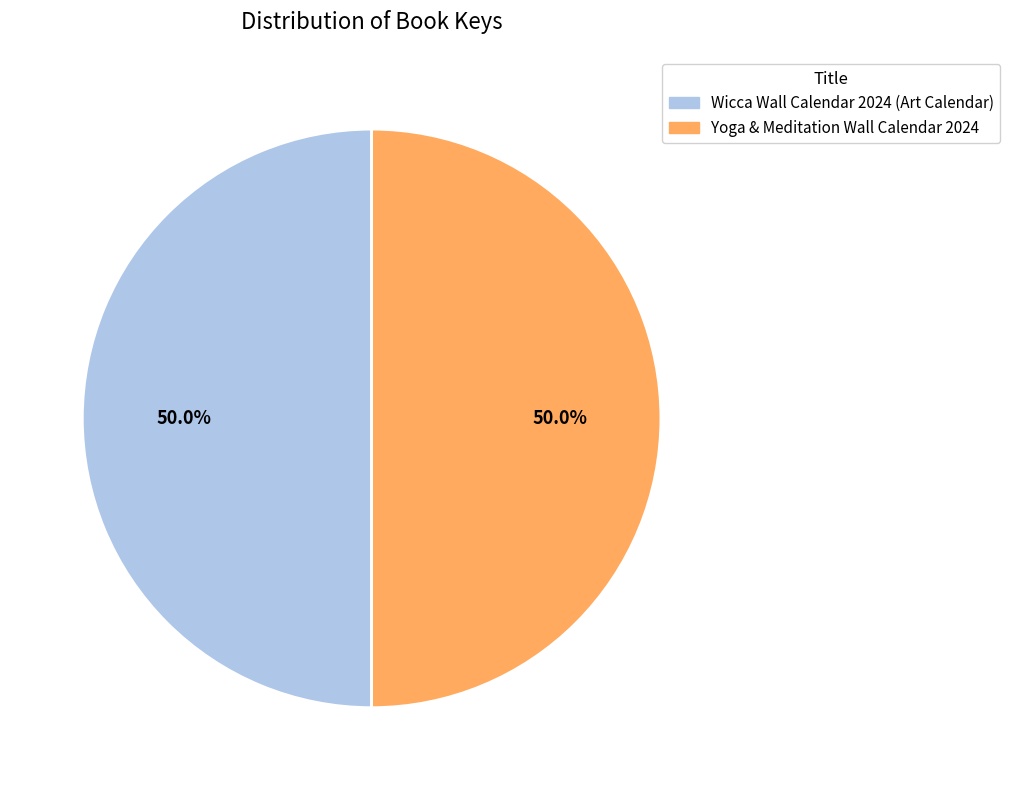

Is it true that Yoga & Meditation Wall Calendar 2024 is 50% of the pie?

True